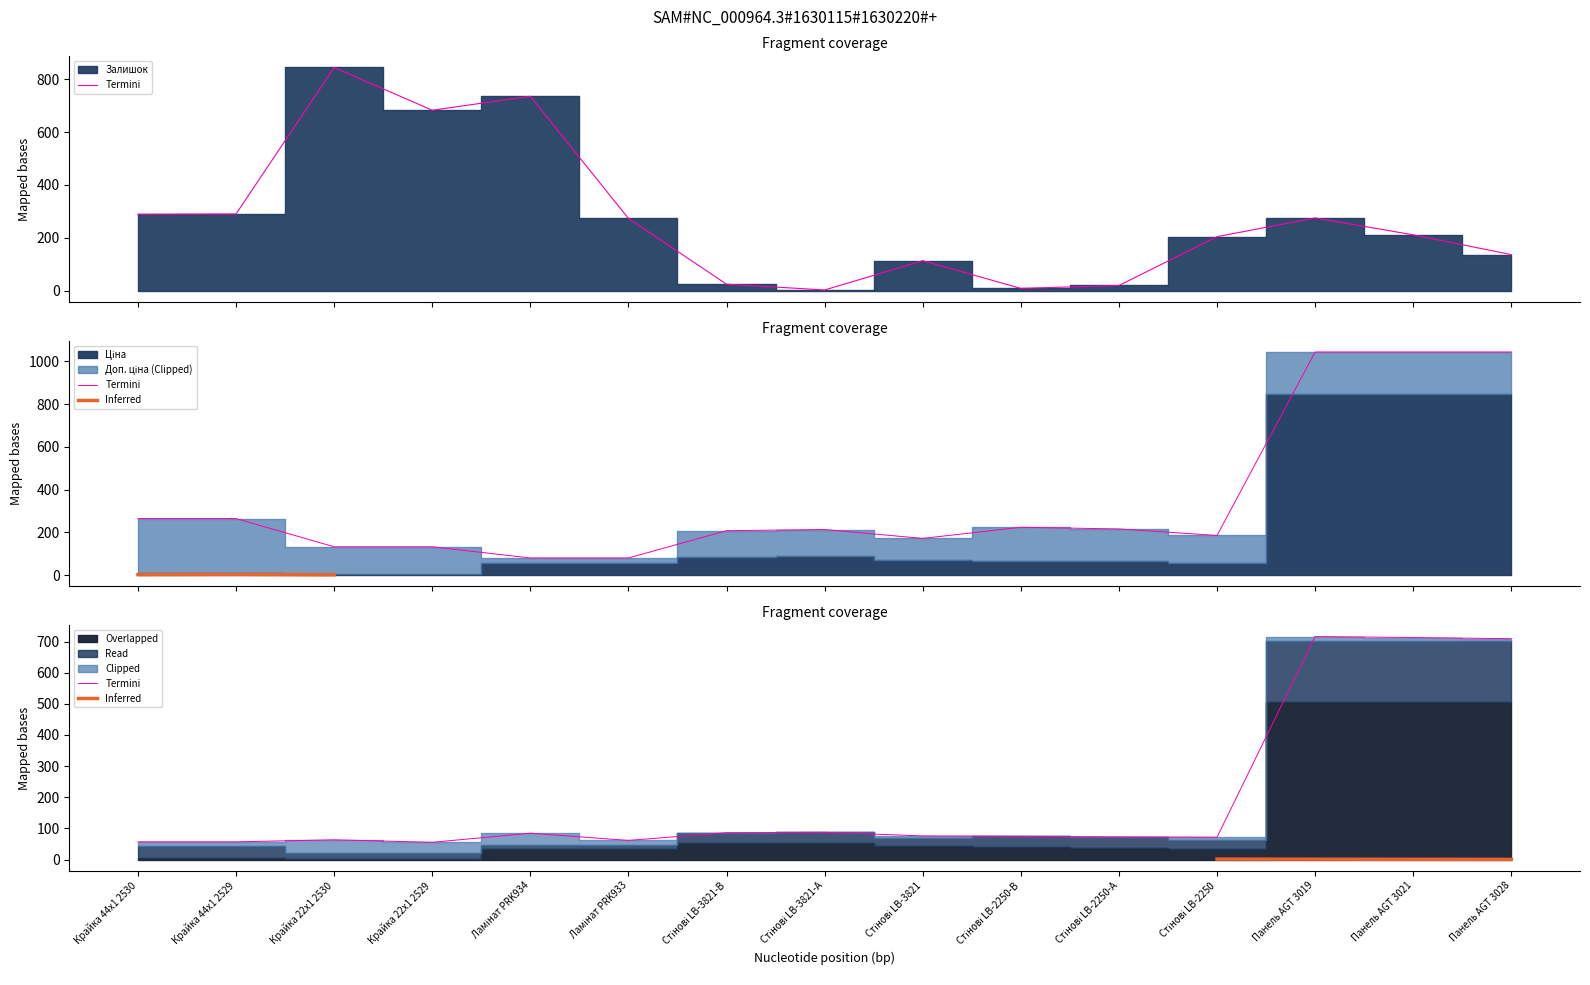

Rank the series at Стінові LB-3821-А from highest to lowest value.

Ціна, Залишок